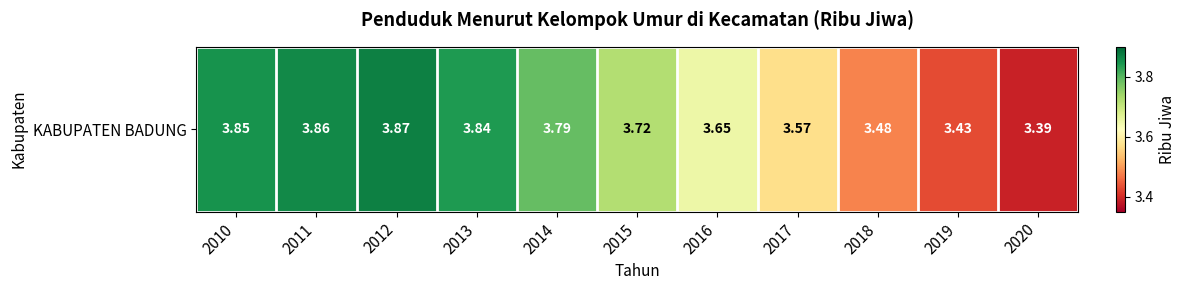

Is it true that the value at 2019 is 3.4?

True